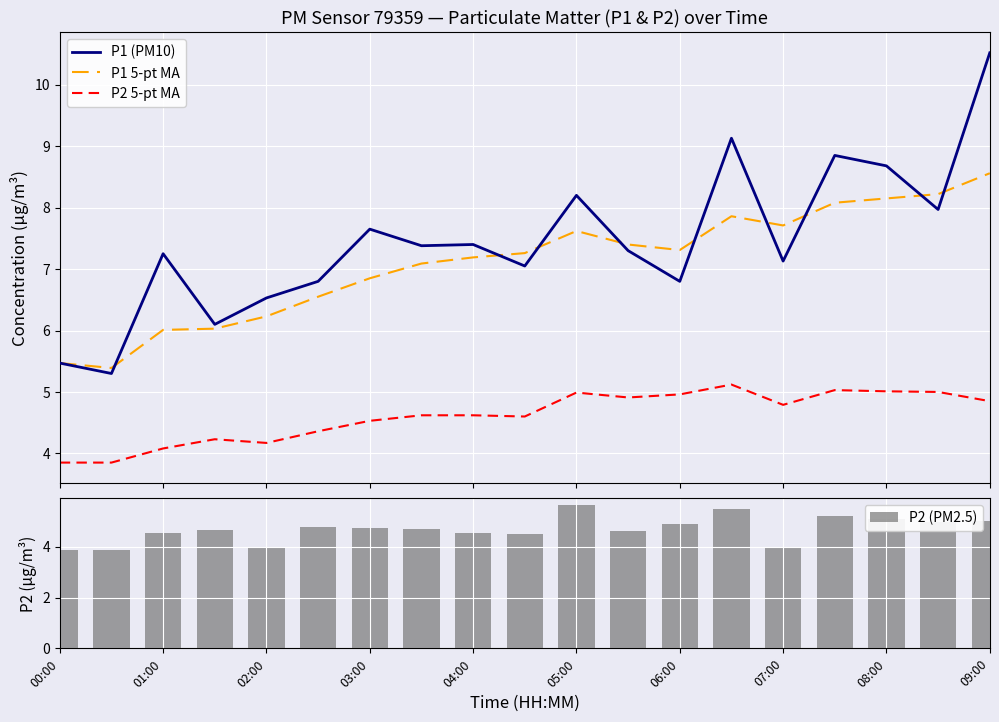

What is the minimum value for P1 5-pt MA?

5.4